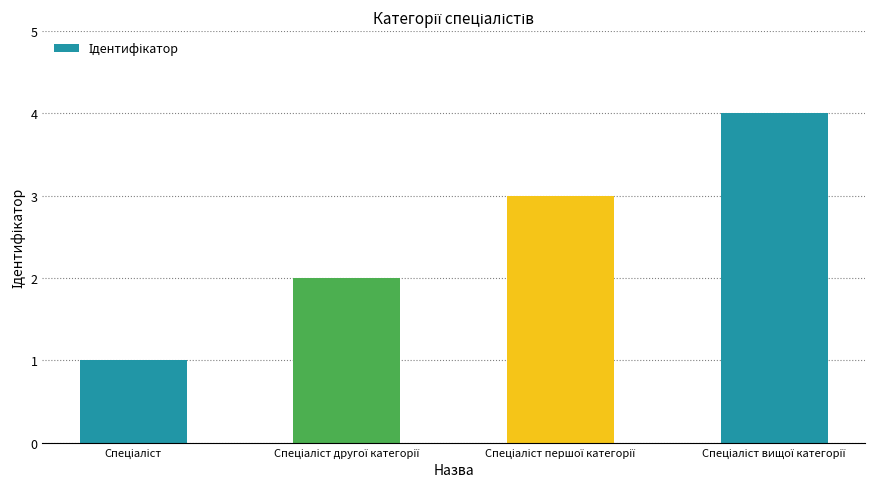

What is the difference between the maximum and minimum values?

3